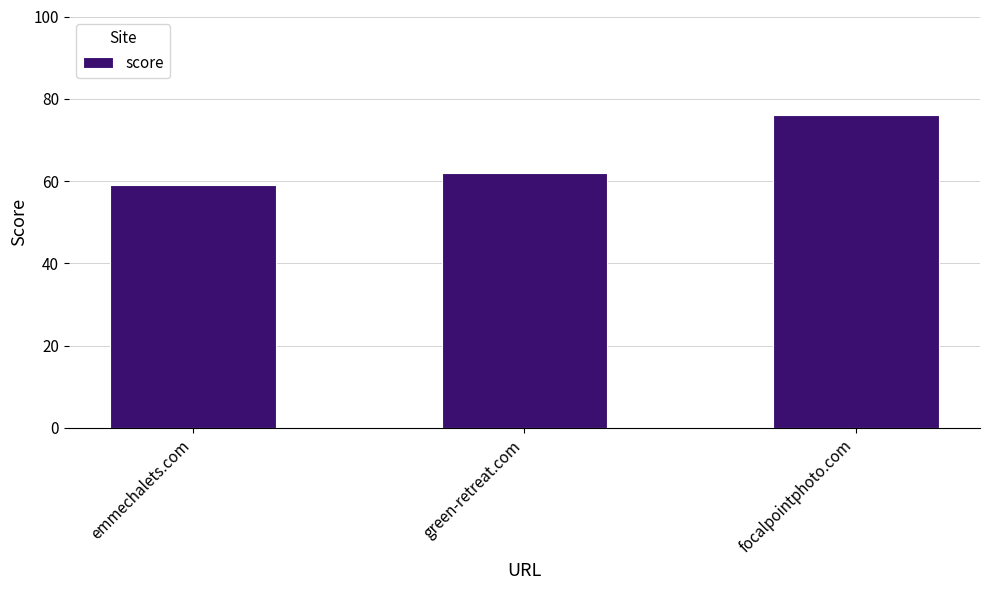

Between green-retreat.com and focalpointphoto.com, which is larger?

focalpointphoto.com